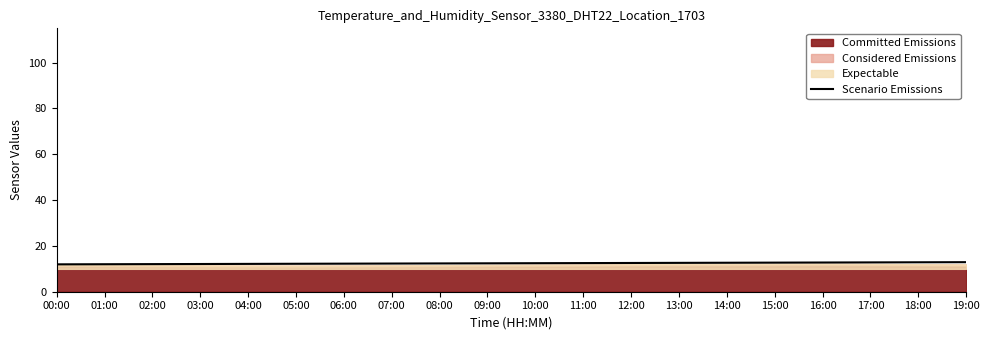

What is the sum of all values?

248.5